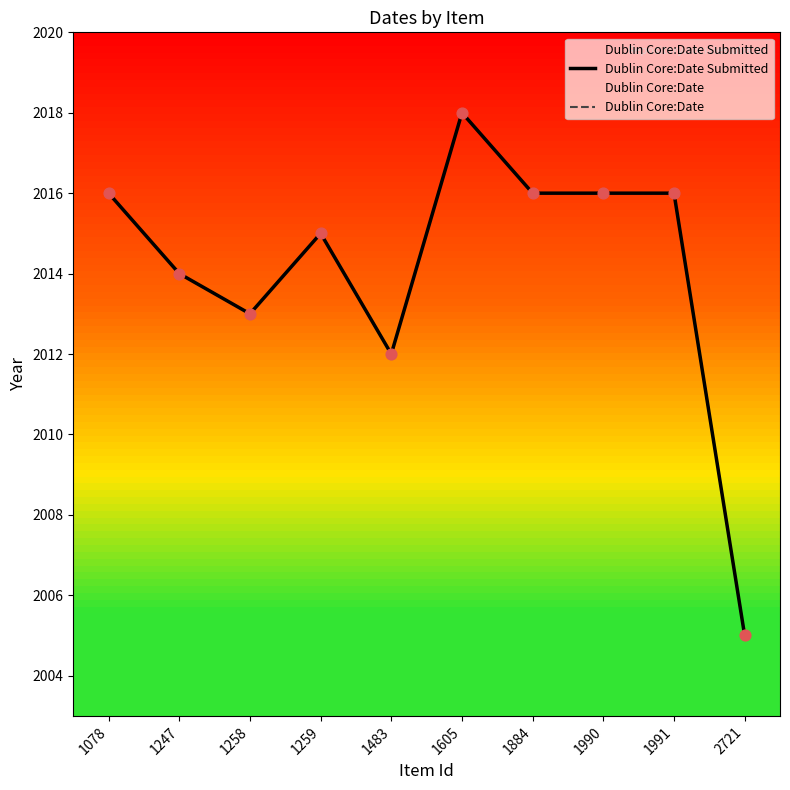

Which series contains the highest Y value?

Dublin Core:Date Submitted